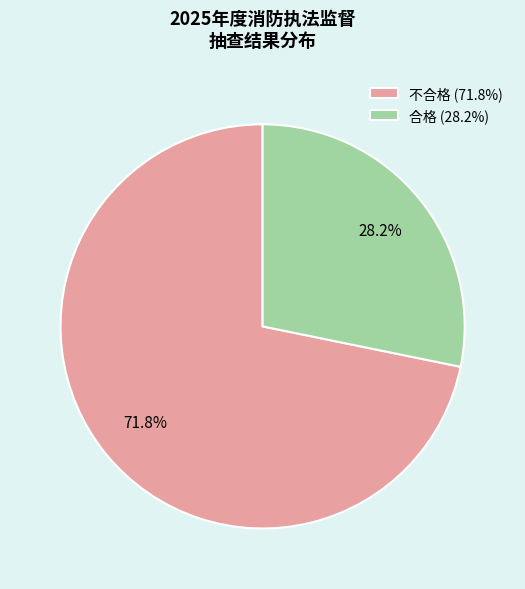

What is the total percentage of 合格 and 不合格?

100.0%